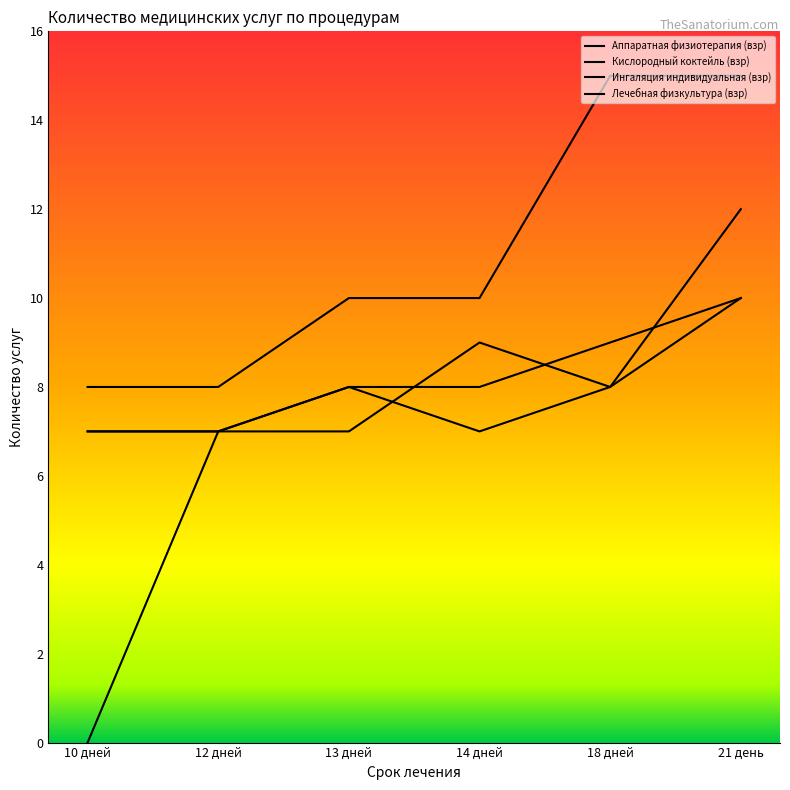

How many lines are shown in the chart?

4